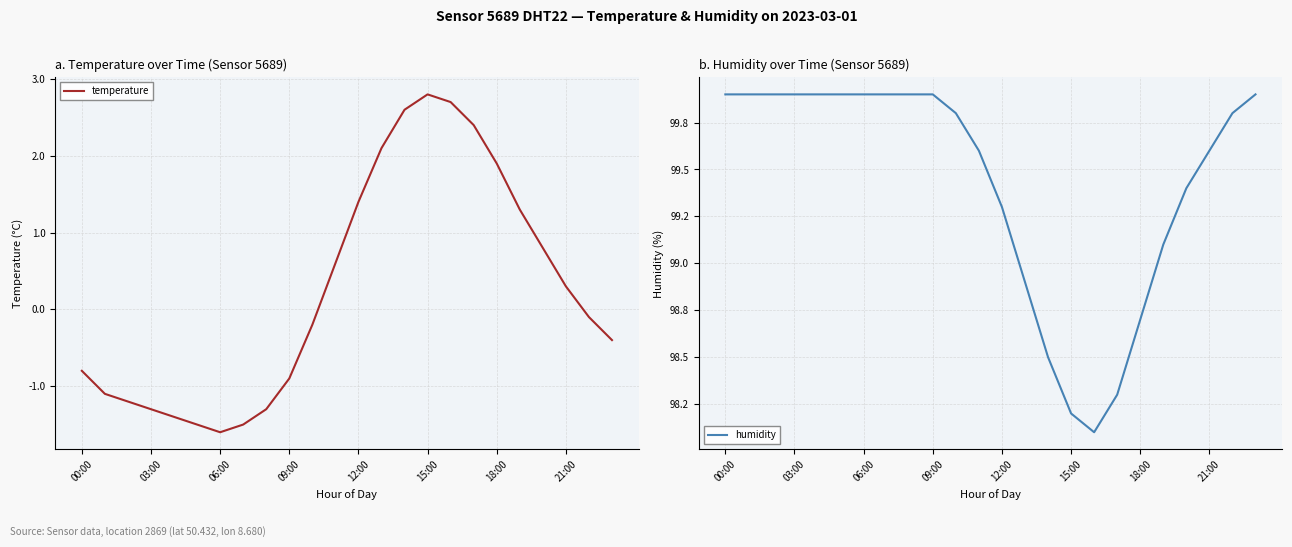

True or false: temperature has a value of -0.4 at 09:00.

False